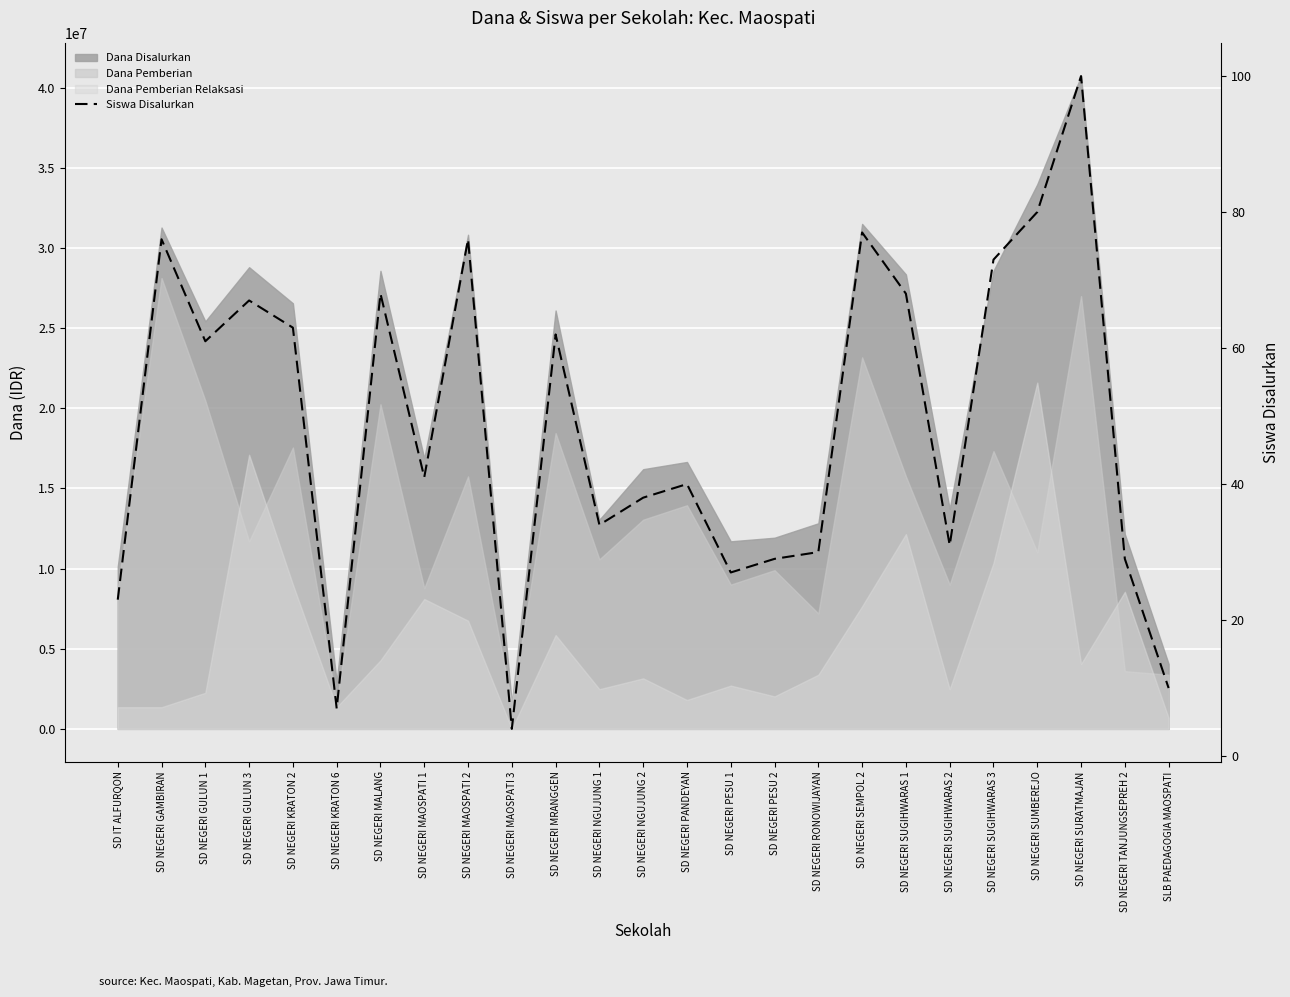

What is the average value?

49